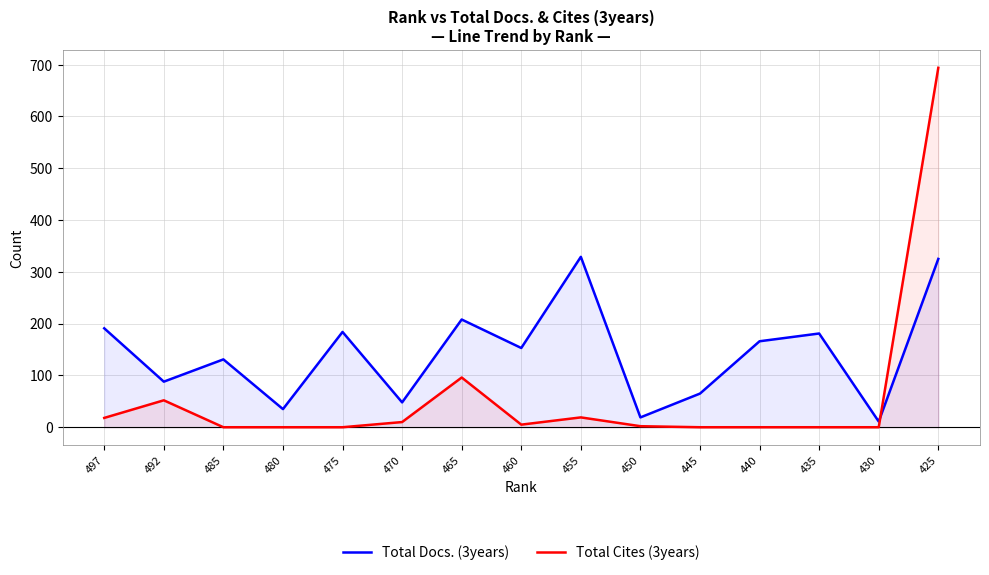

How many data points in Total Docs. (3years) are less than 153?

7